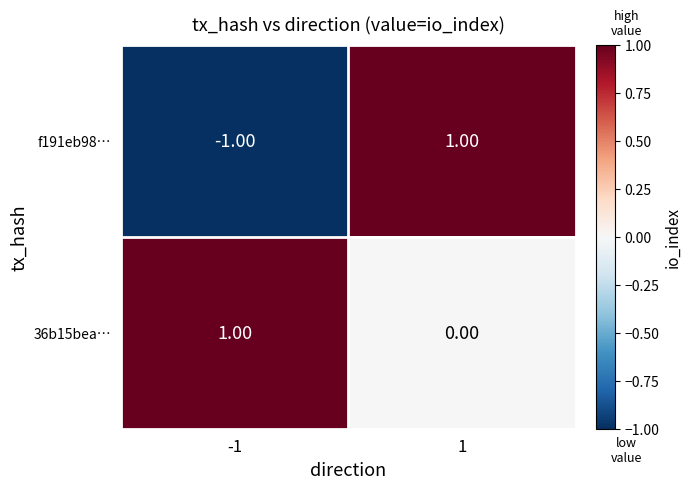

List the labels in order of 36b15bea… value, smallest first.

1, -1